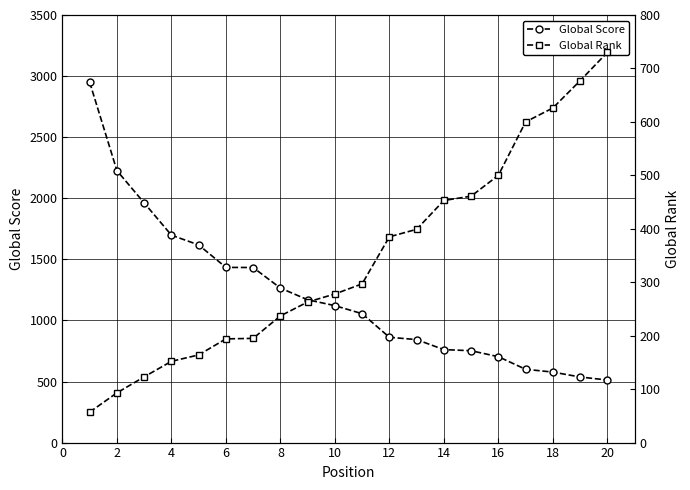

True or false: Global Rank has more than 2 points higher than both neighbors.

False